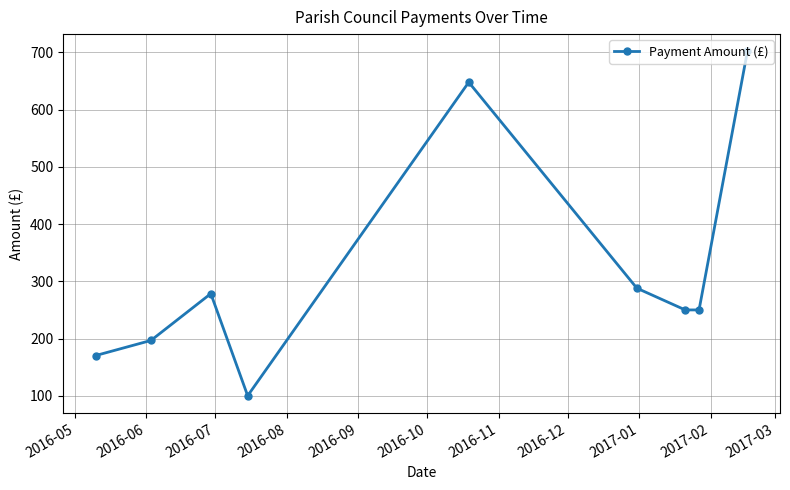

What is the greatest value displayed?

702.0